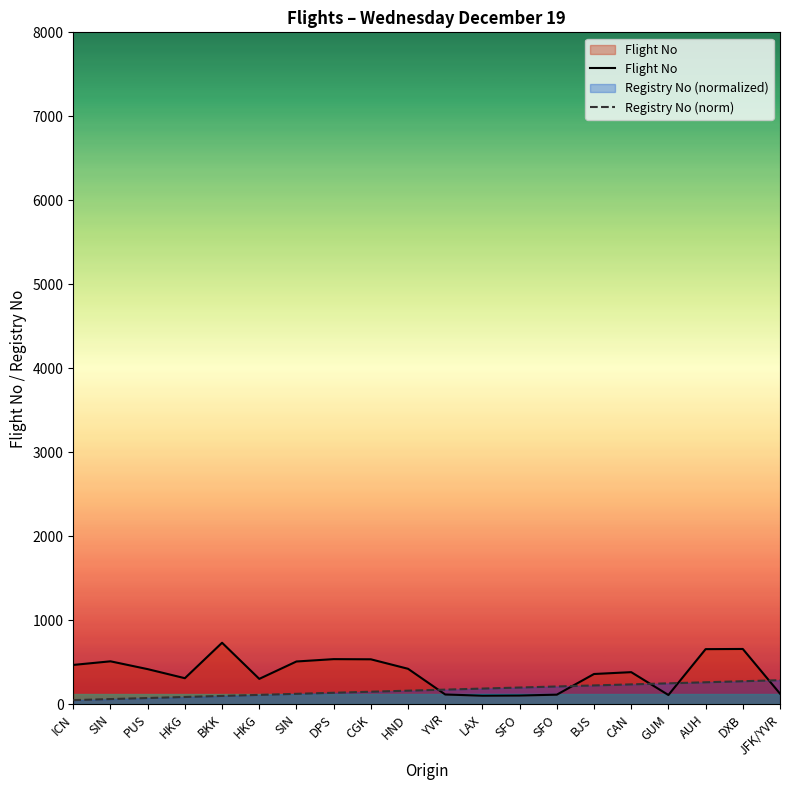

Reading right to left, list all the values displayed in this chart.

Flight No: 127.0	659.0	657.0	111.0	383.0	361.0	115.0	105.0	103.0	117.0	423.0	536.0	538.0	510.0	303.0	733.0	311.0	419.0	512.0	469.0
Registry No (norm): 287.5	275.0	262.5	250.0	237.5	225.0	212.5	200.0	187.5	175.0	162.5	150.0	137.5	125.0	112.5	100.0	87.5	75.0	62.5	50.0